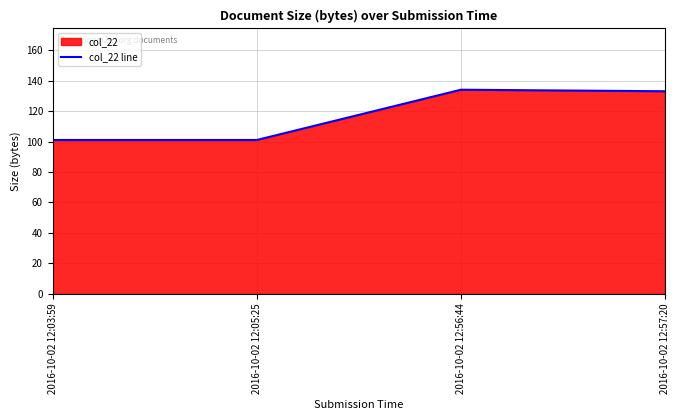

What is the smallest value displayed?

101